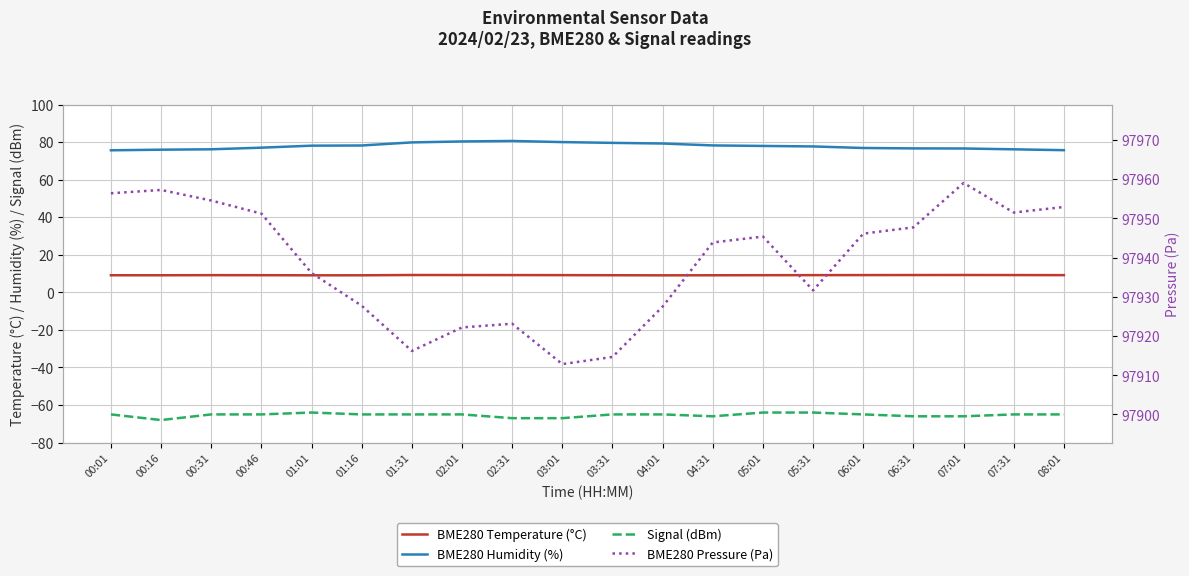

At which category does BME280 Pressure (Pa) reach its first local peak?

00:16